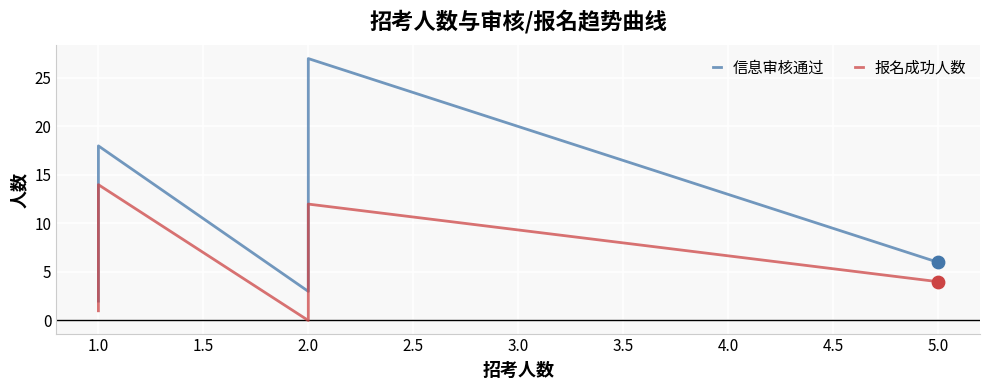

Which series reaches the minimum Y coordinate?

报名成功人数